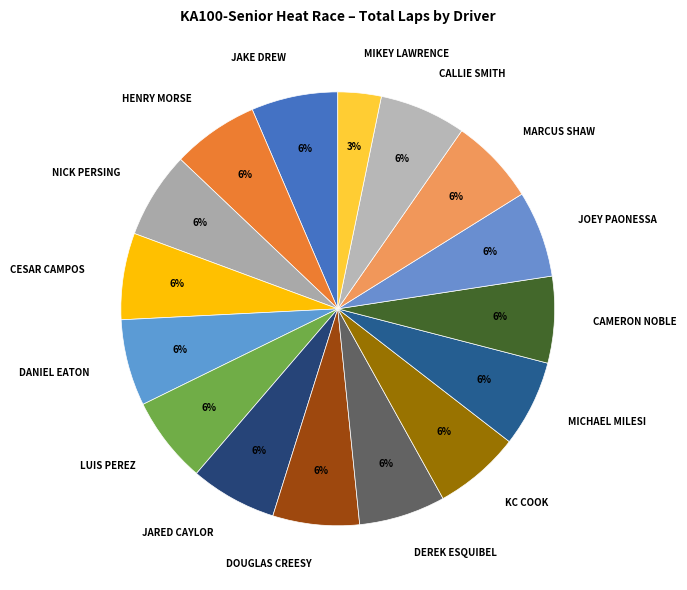

To the nearest percent, what portion does LUIS PEREZ represent?

6%